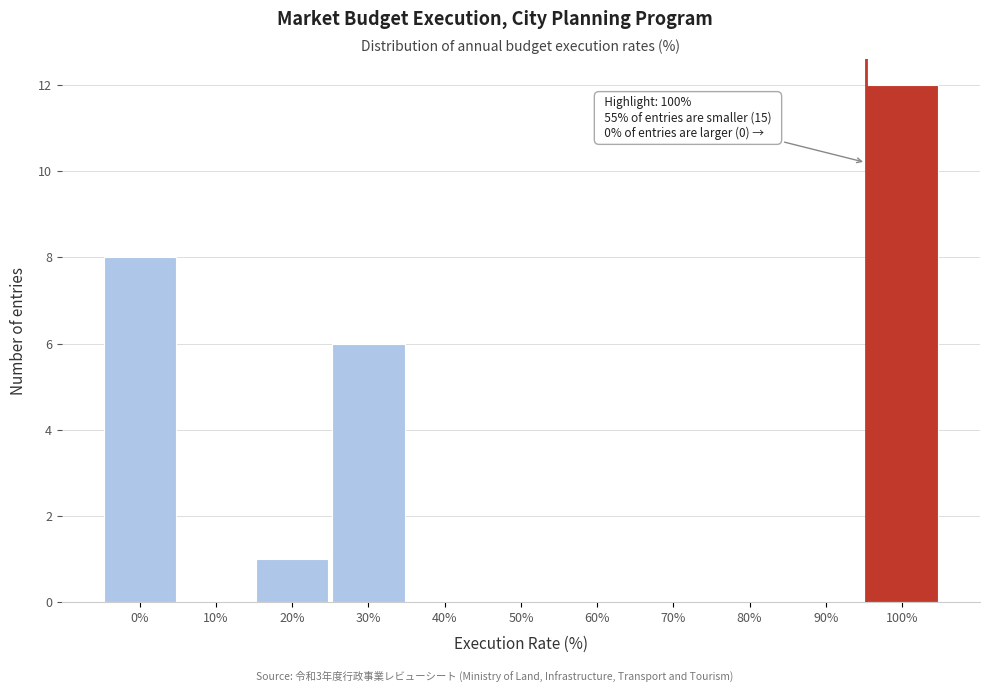

Reading left to right, what are all the values shown in this chart?

0%=8	10%=0	20%=1	30%=6	40%=0	50%=0	60%=0	70%=0	80%=0	90%=0	100%=12